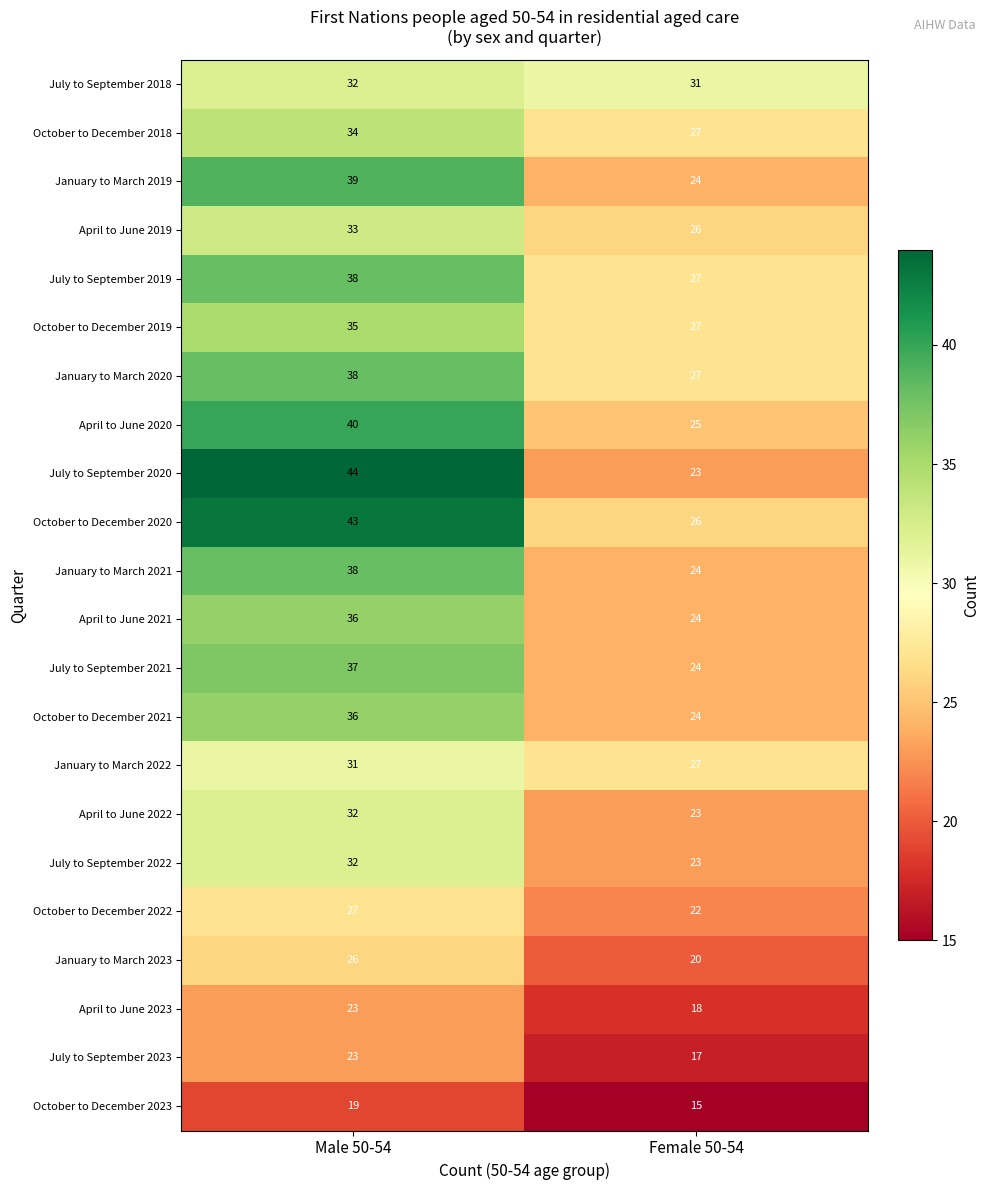

What is the average value of the April to June 2021 series?

30